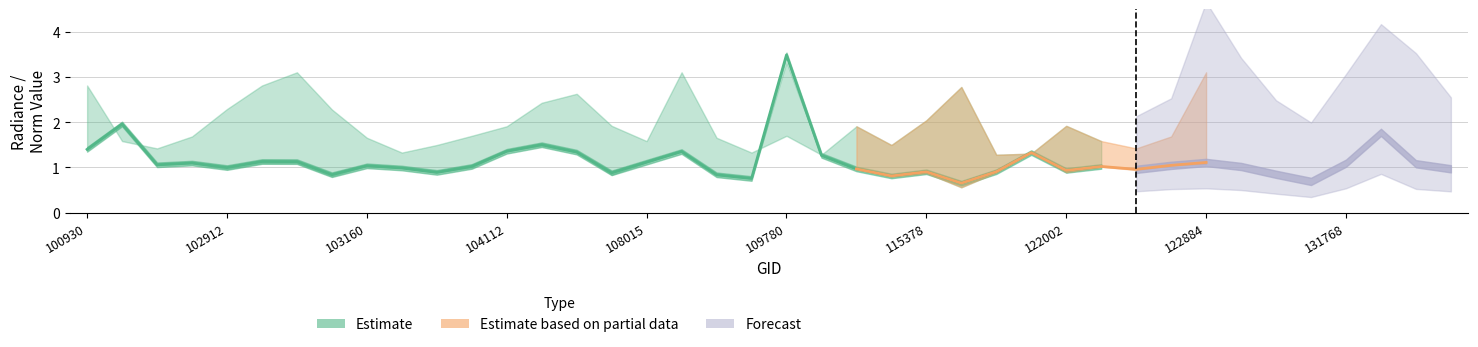

List the labels in order of rade9_mult_nadir_norm value, largest first.

109780, 102551, 131947, 104229, 100930, 104112, 108715, 104236, 121308, 110127, 108015, 103032, 102920, 102792, 131768, 122884, 102671, 131961, 122525, 103160, 122178, 122895, 103761, 103279, 122346, 102912, 110299, 132136, 122002, 115893, 103397, 115378, 123073, 107843, 108899, 103040, 115265, 109072, 123251, 115500